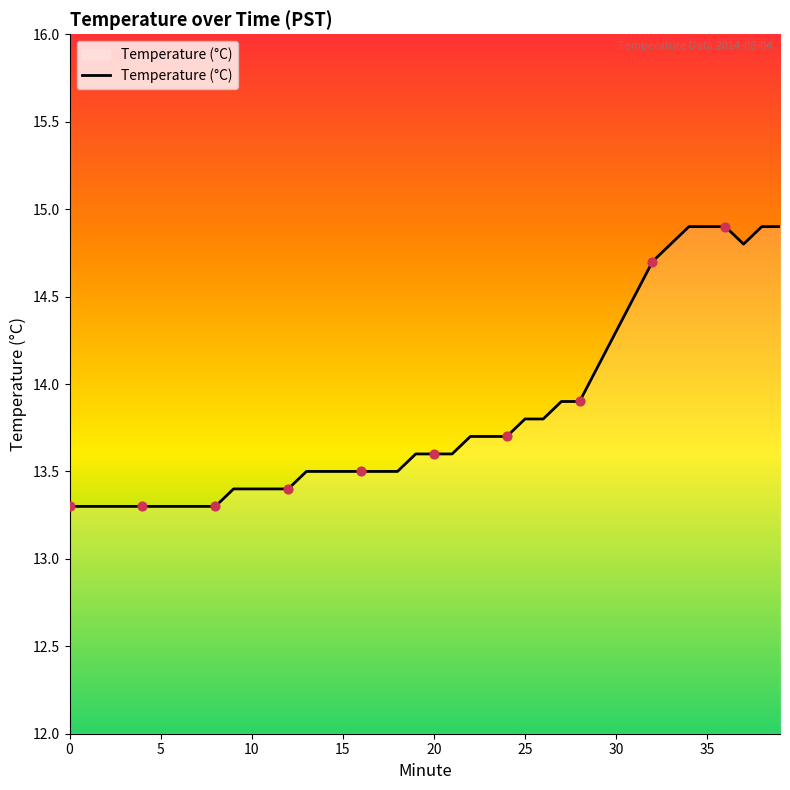

What is the minimum value shown in the chart?

13.3